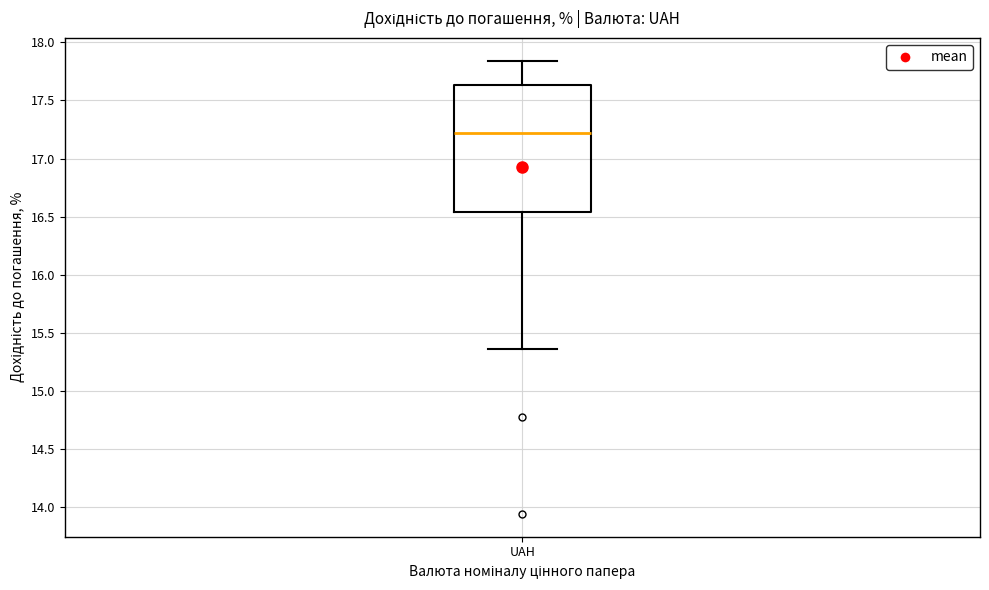

Transcribe this box plot: give where the median line is, the range the box spans, and where the two whiskers end, as read against the y-axis. The values are not printed on the chart, so give them approximately, as read against the axis.

median 17.20, box 16.55 to 17.65, whiskers 15.35 to 17.85